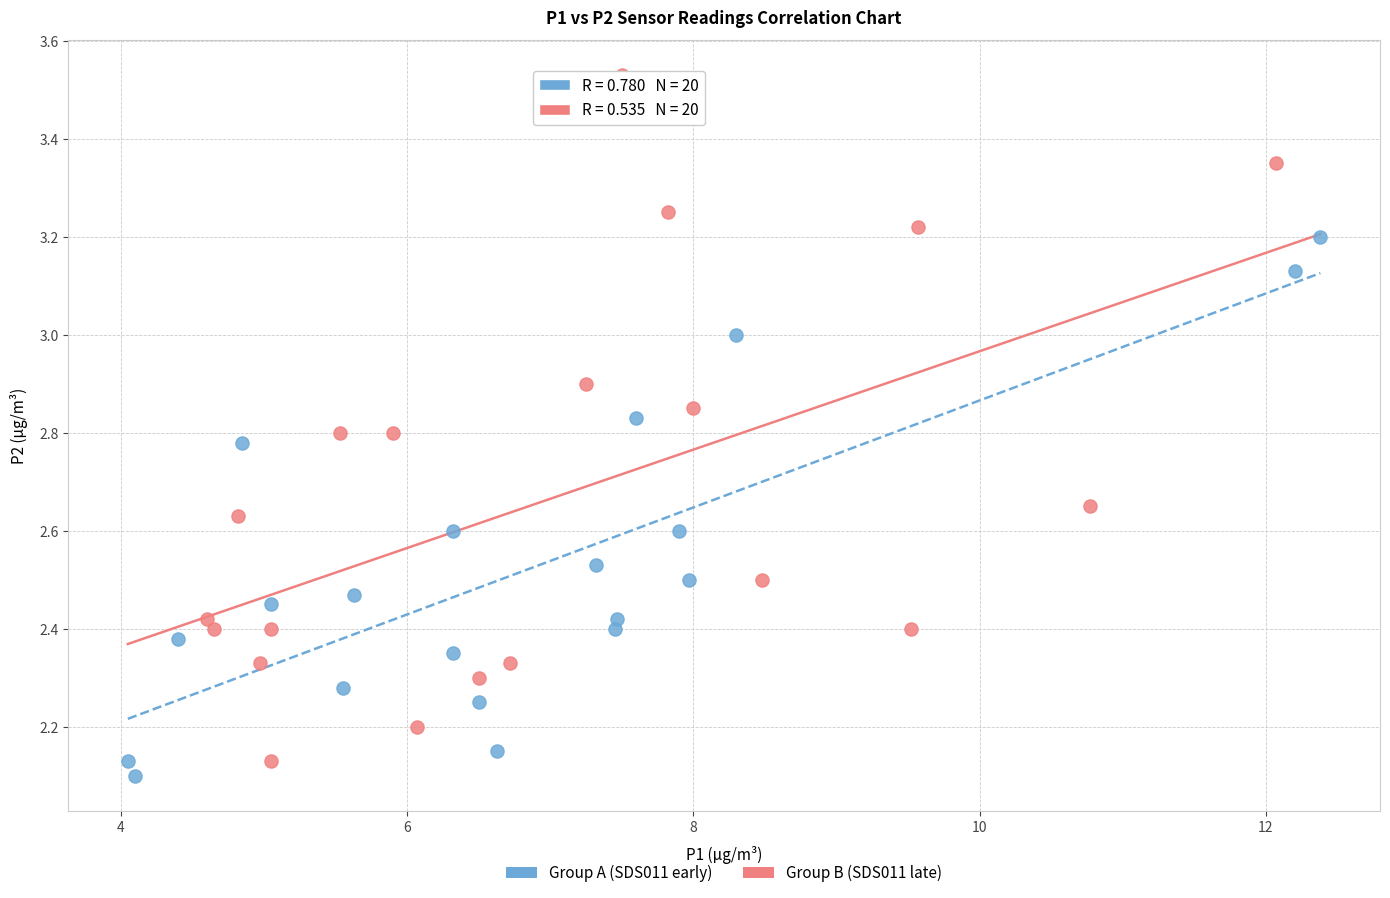

What are all the series names shown in the legend?

Group A (SDS011 early), Group B (SDS011 late)